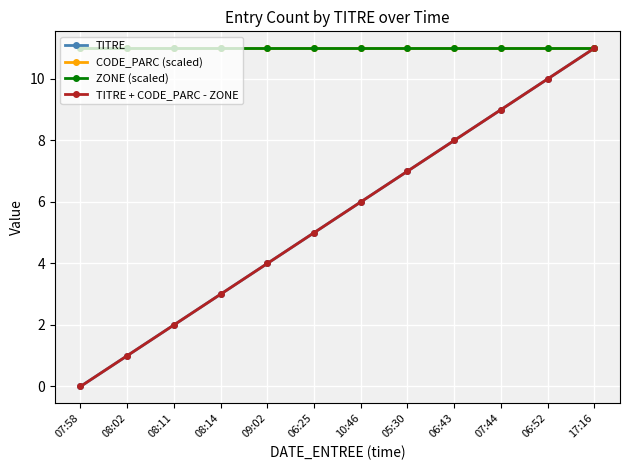

Reading left to right, list all the values displayed in this chart.

TITRE: 07:58=0	08:02=1	08:11=2	08:14=3	09:02=4	06:25=5	10:46=6	05:30=7	06:43=8	07:44=9	06:52=10	17:16=11
CODE_PARC (scaled): 07:58=11	08:02=11	08:11=11	08:14=11	09:02=11	06:25=11	10:46=11	05:30=11	06:43=11	07:44=11	06:52=11	17:16=11
ZONE (scaled): 07:58=11	08:02=11	08:11=11	08:14=11	09:02=11	06:25=11	10:46=11	05:30=11	06:43=11	07:44=11	06:52=11	17:16=11
TITRE + CODE_PARC - ZONE: 07:58=0	08:02=1	08:11=2	08:14=3	09:02=4	06:25=5	10:46=6	05:30=7	06:43=8	07:44=9	06:52=10	17:16=11